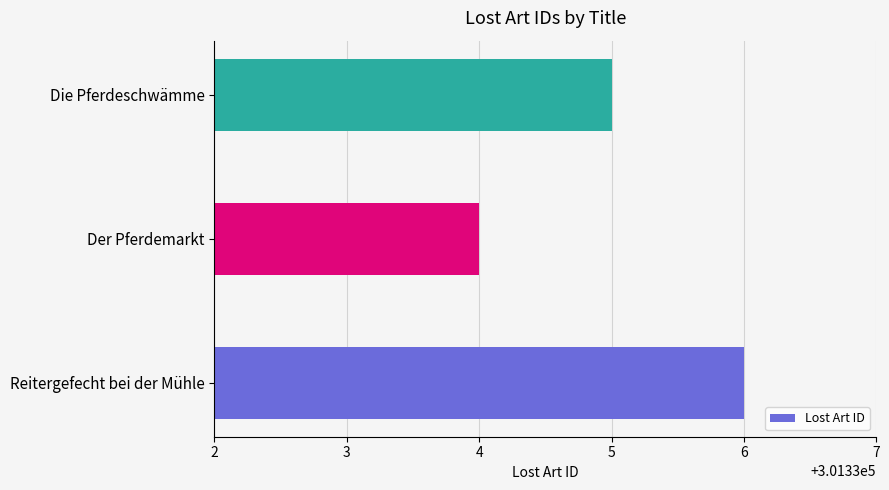

What is the sum of all values?

904005